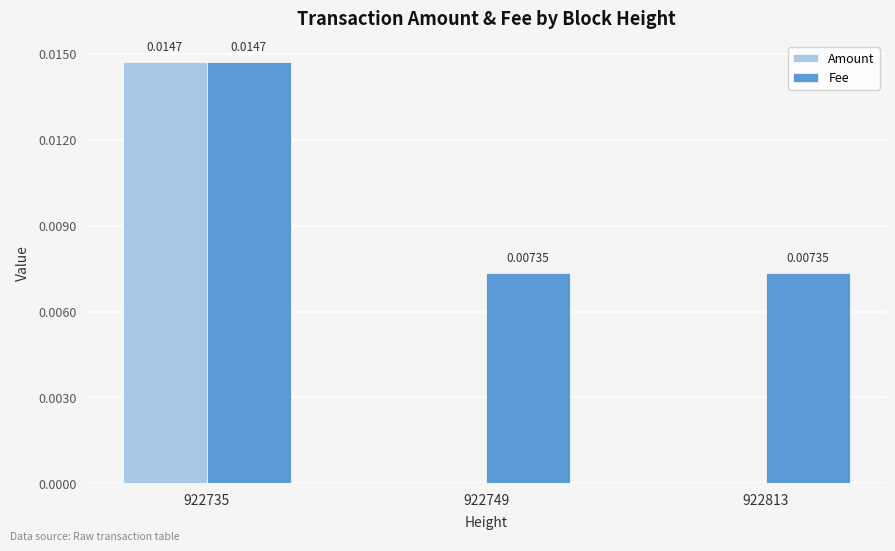

At which category is the sum across all series the highest?

922735